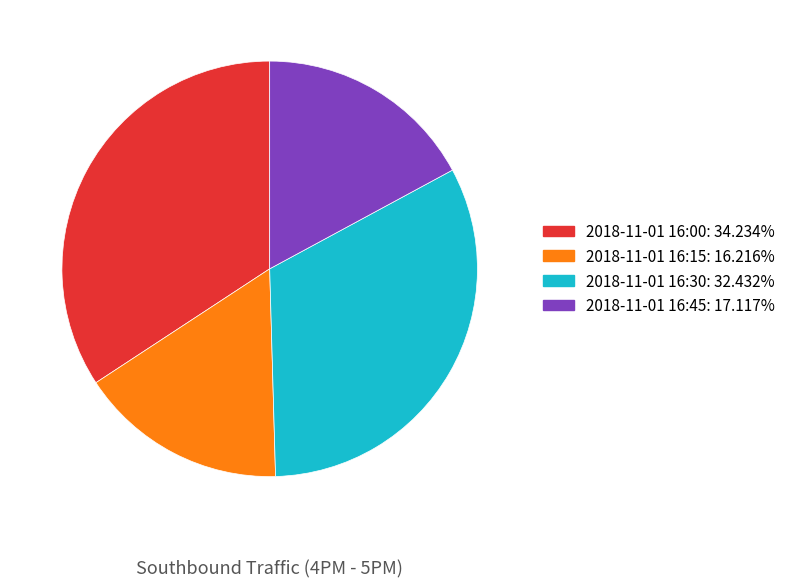

How many slices are in this pie chart?

4